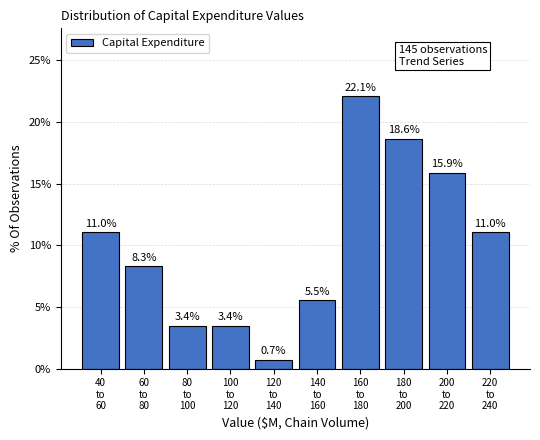

Reading left to right, transcribe all the data shown in this chart.

11.0	8.3	3.4	3.4	0.7	5.5	22.1	18.6	15.9	11.0